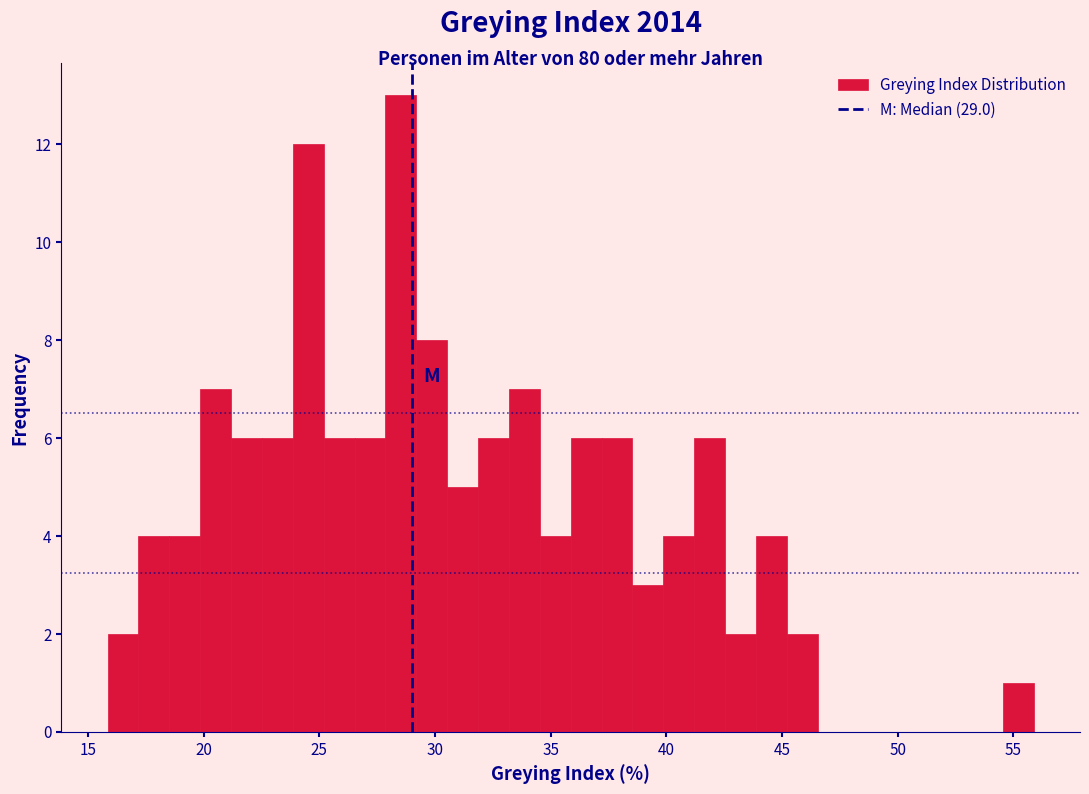

Read against the x-axis, roughly where is the centre of the tallest bar?

28.5